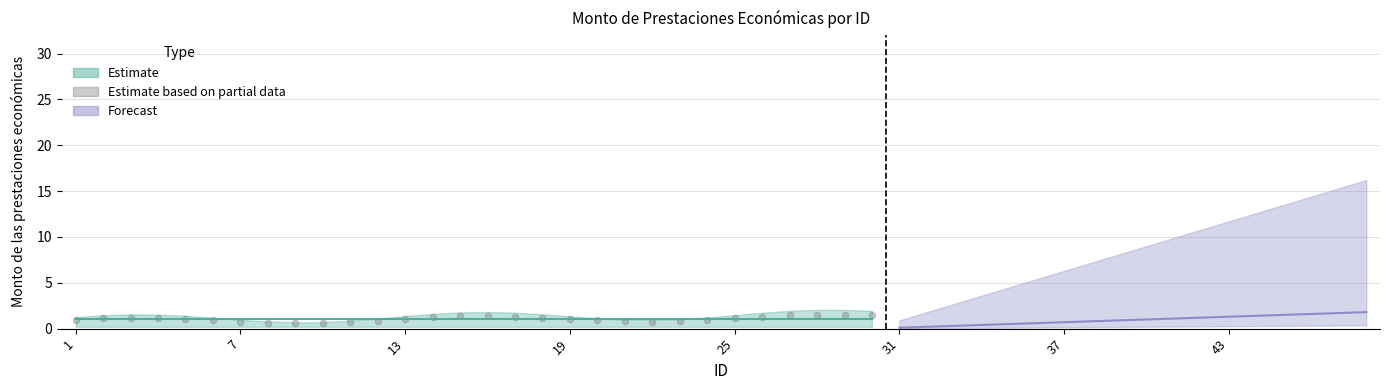

What is the range of X values (max minus min)?

29.0